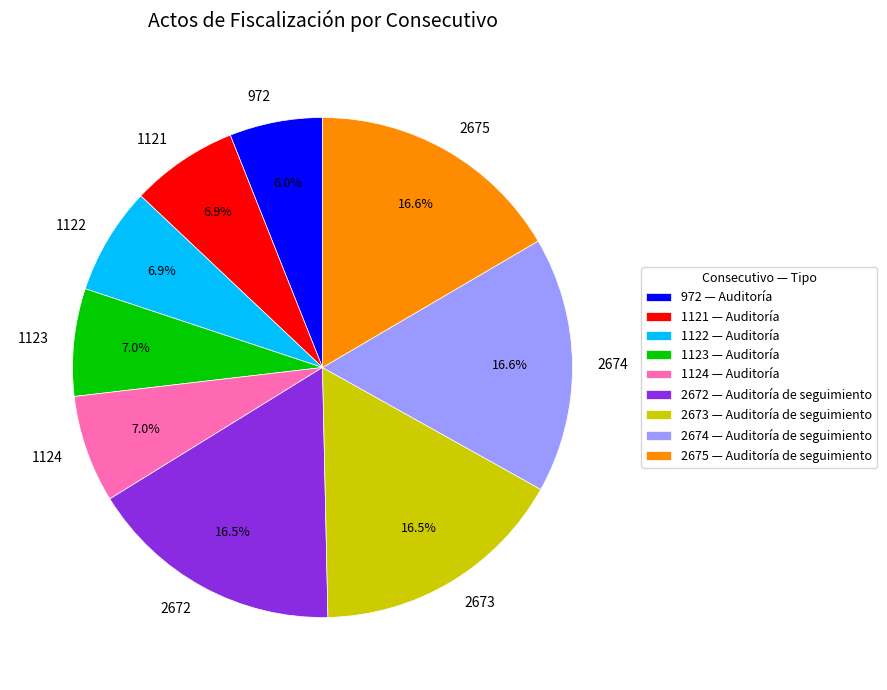

Which has a higher value, 1124 or 2675?

2675